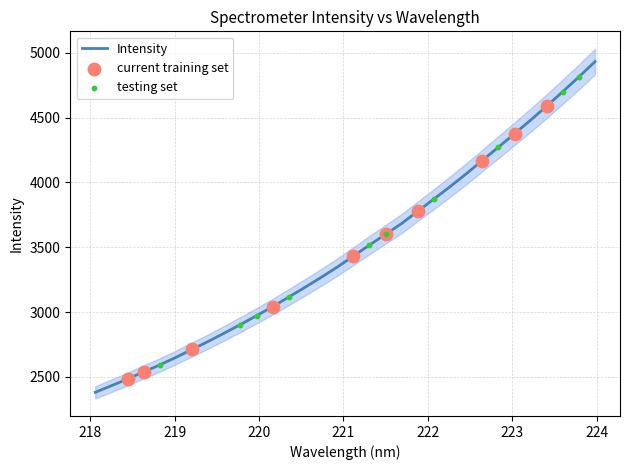

What is the ratio of the value at 220.3533 to the value at 222.8355?

0.7